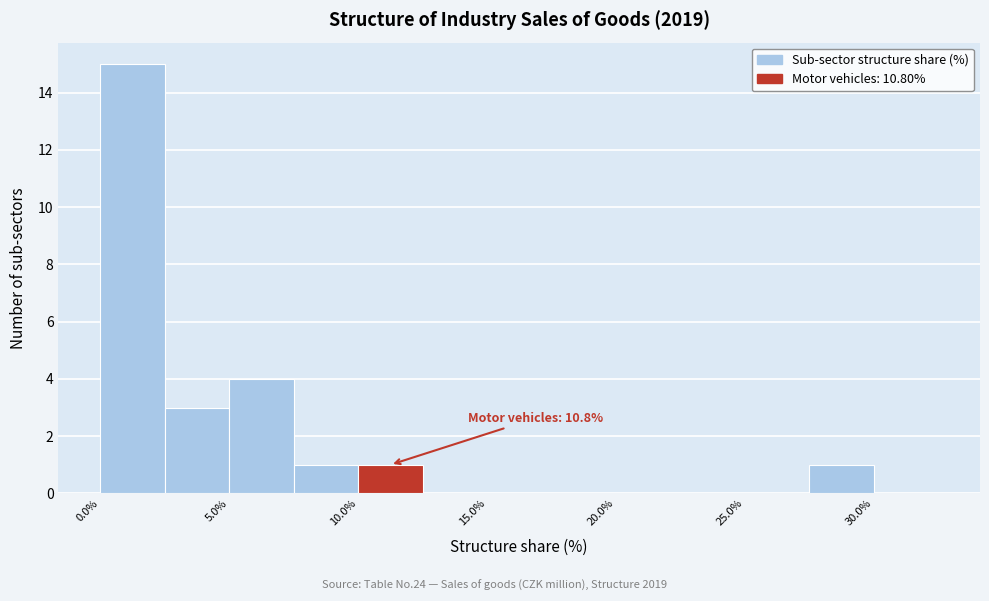

Which range on the x-axis has the tallest bar?

0.0 to 2.5